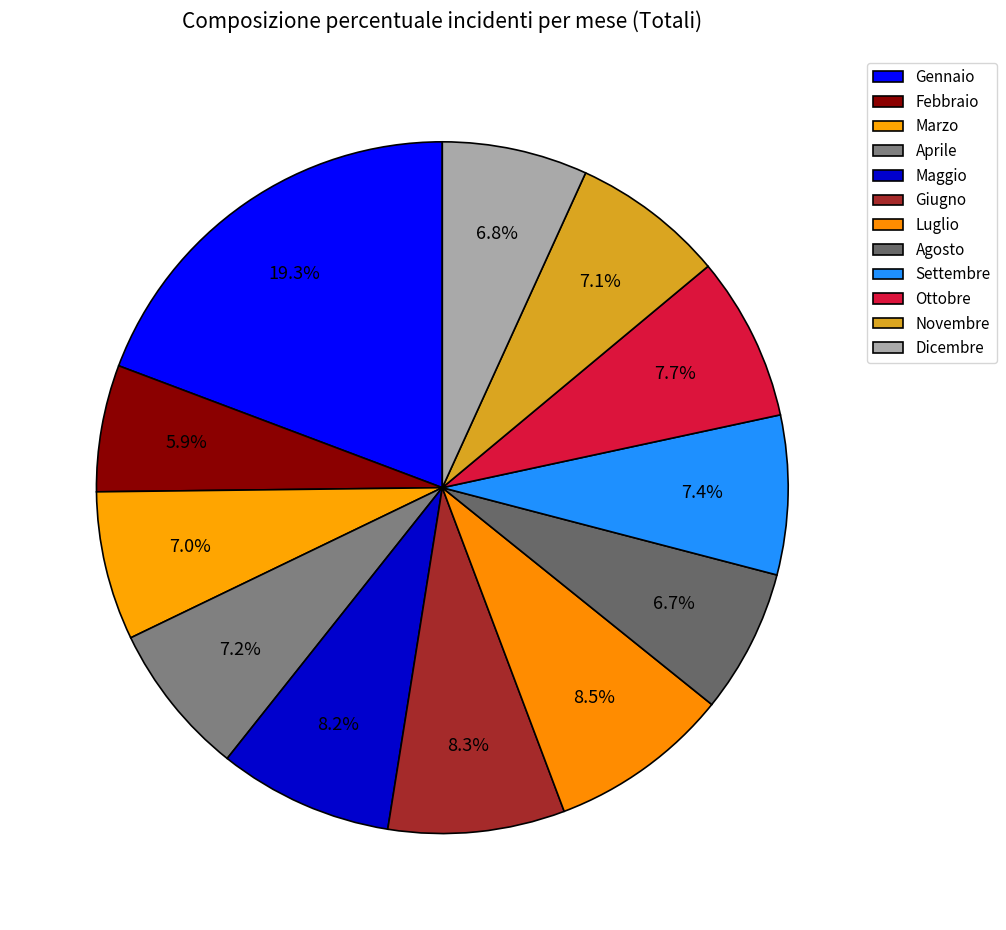

Is there a majority slice in this chart?

No